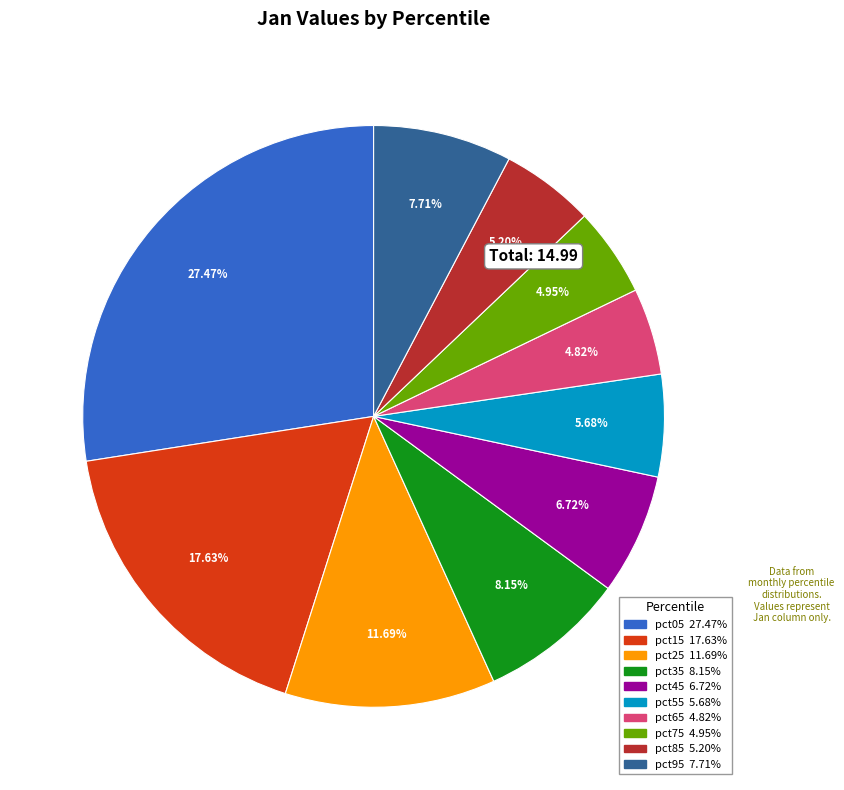

Do pct15 and pct45 together represent more than half of the pie?

No